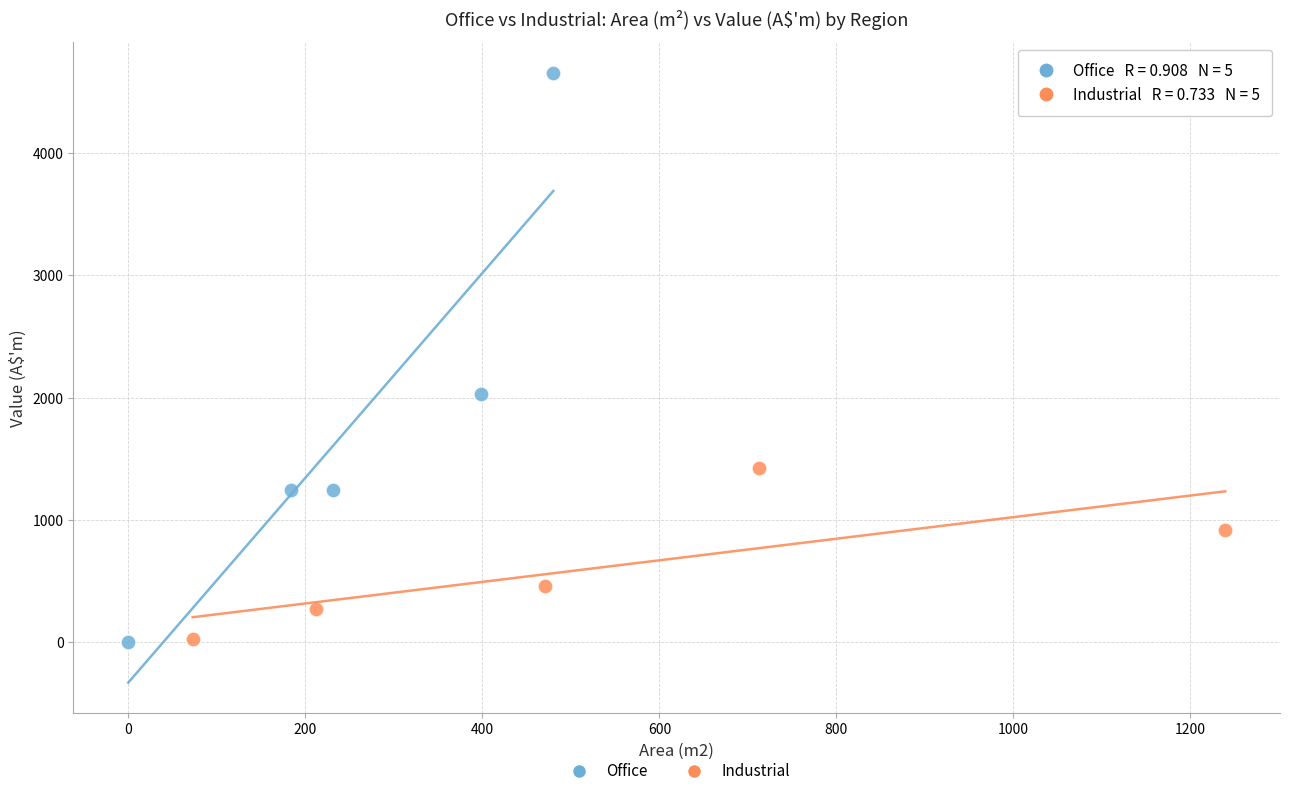

Which series has the largest Y range (max minus min)?

Office